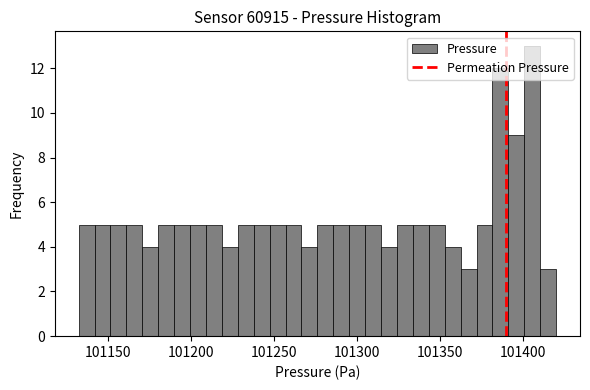

Read against the x-axis, roughly where is the centre of the tallest bar?

101405